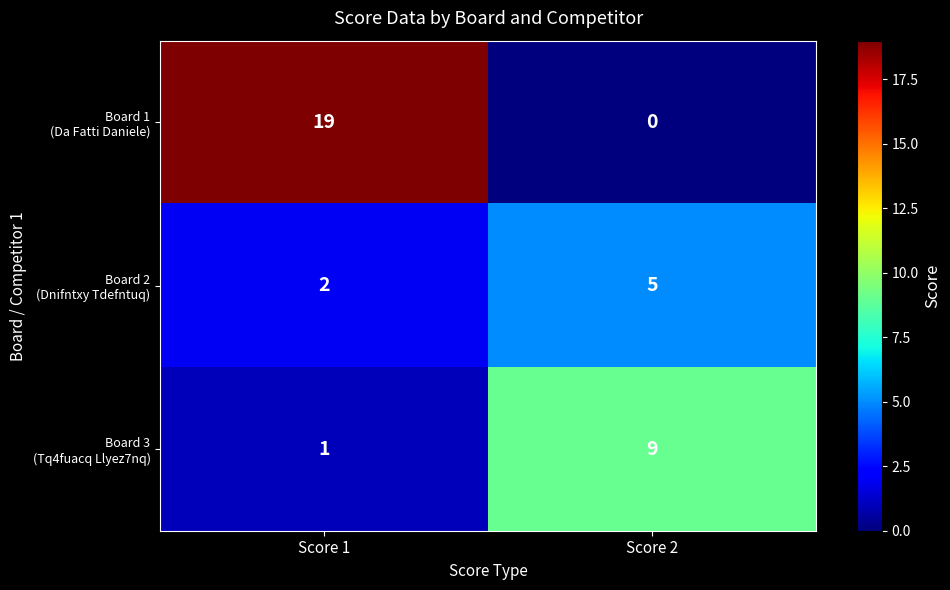

What is the total value across all series at Score 2?

14